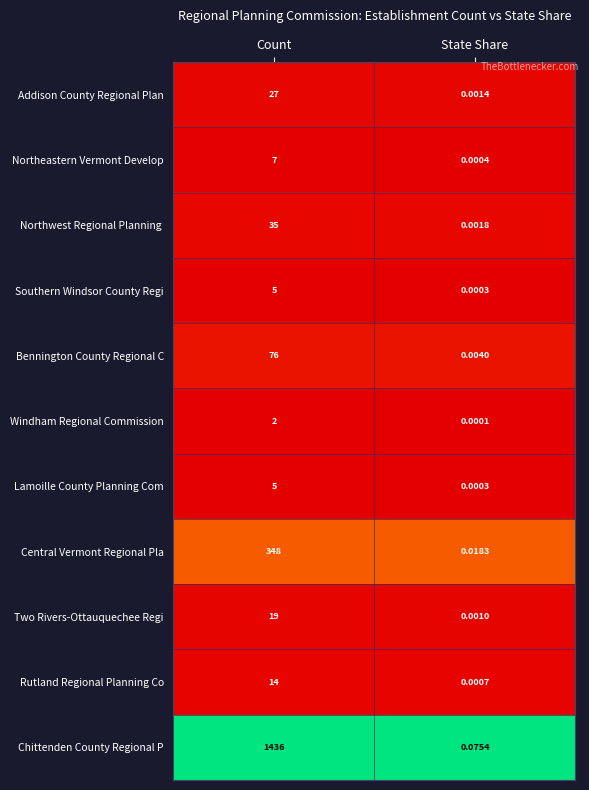

Which category has the lowest value in the Bennington County Regional C series?

State Share